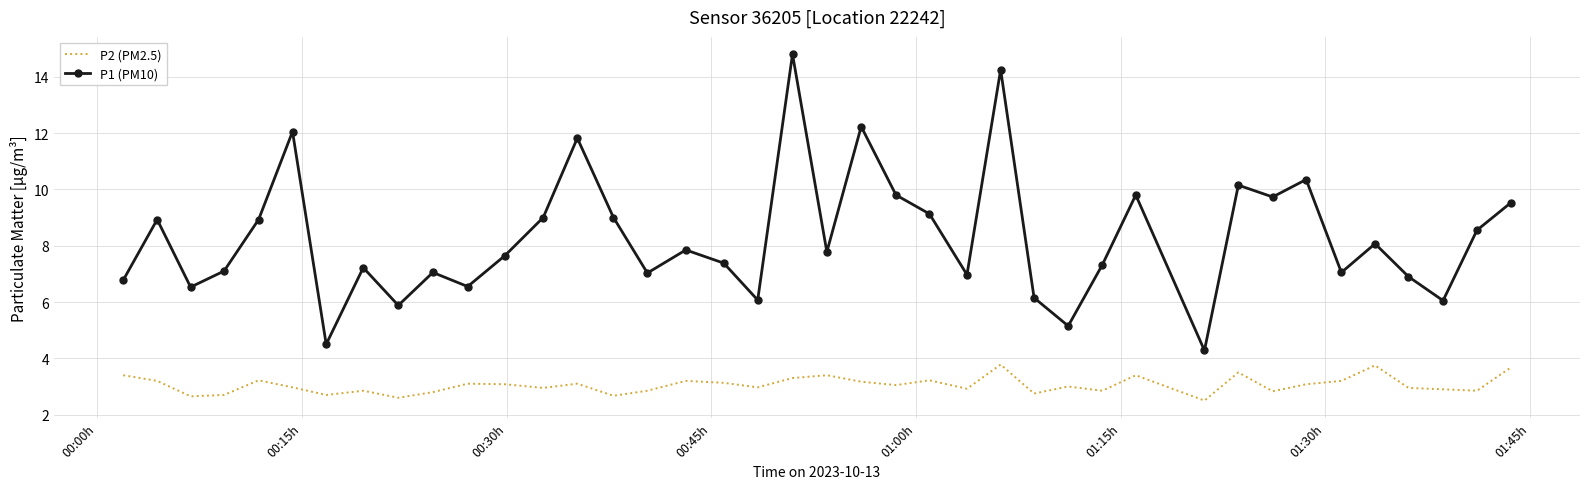

Rank the series by their average value, from lowest to highest.

P2 (PM2.5), P1 (PM10)